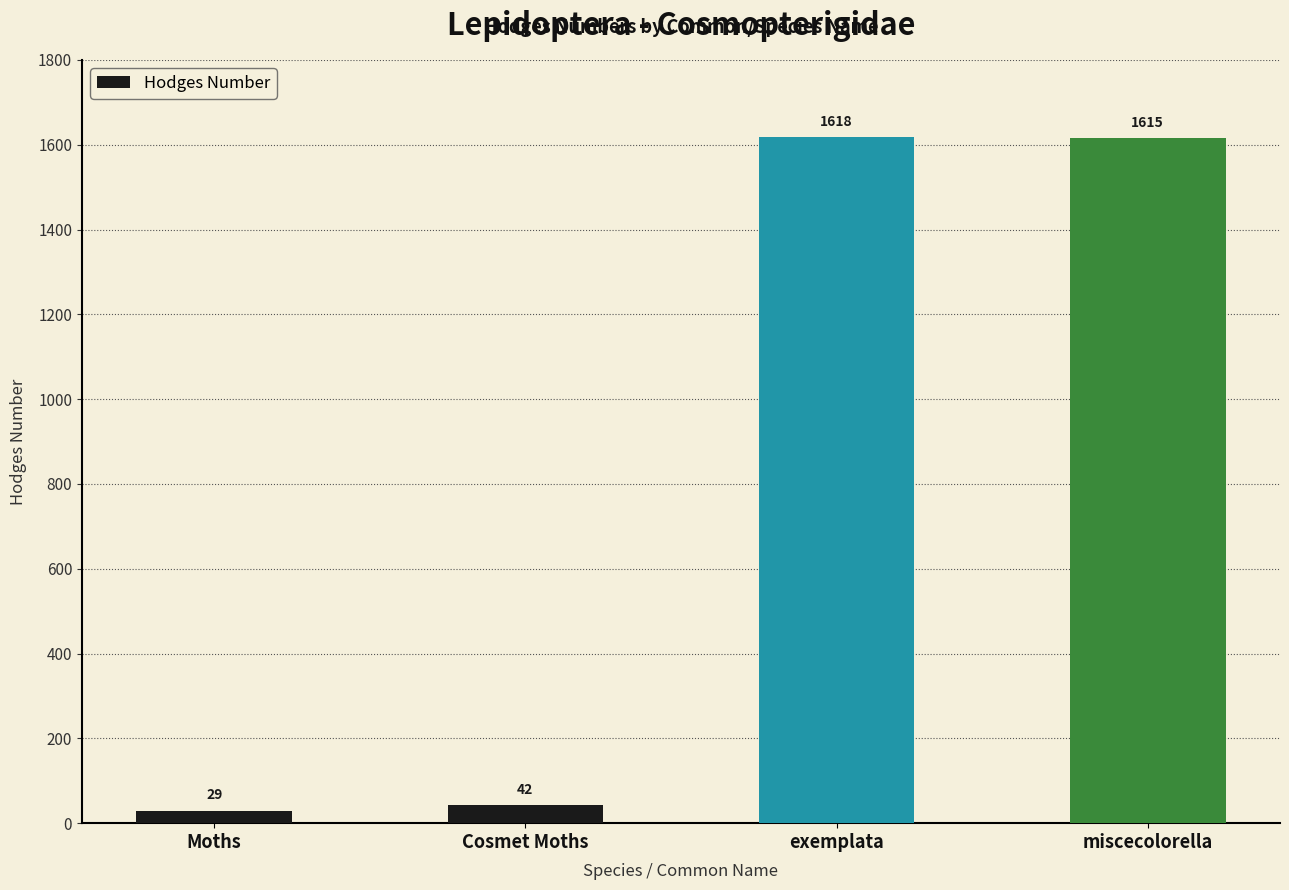

What position from the left is exemplata?

3